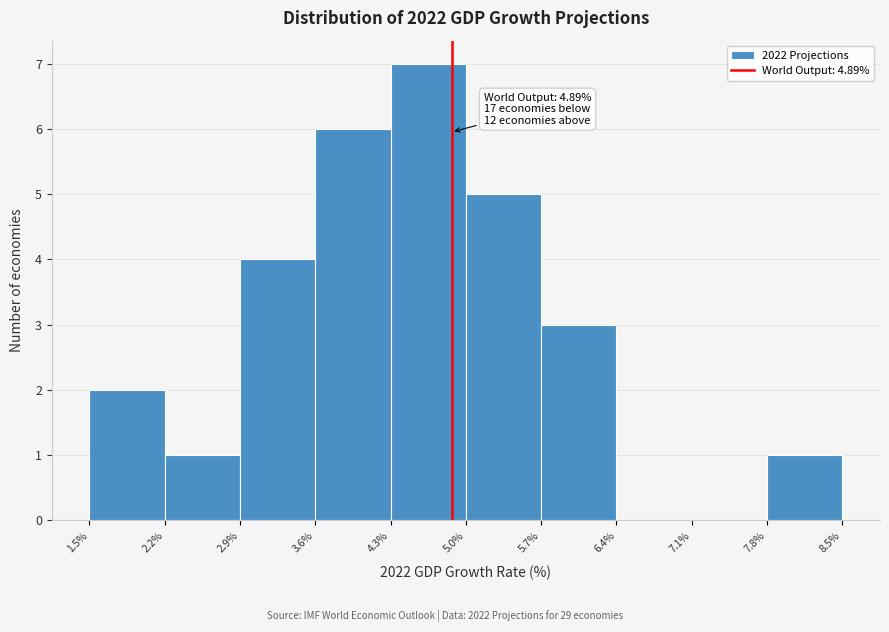

Over which range of the x-axis is the bar tallest?

4.3% to 5.0%